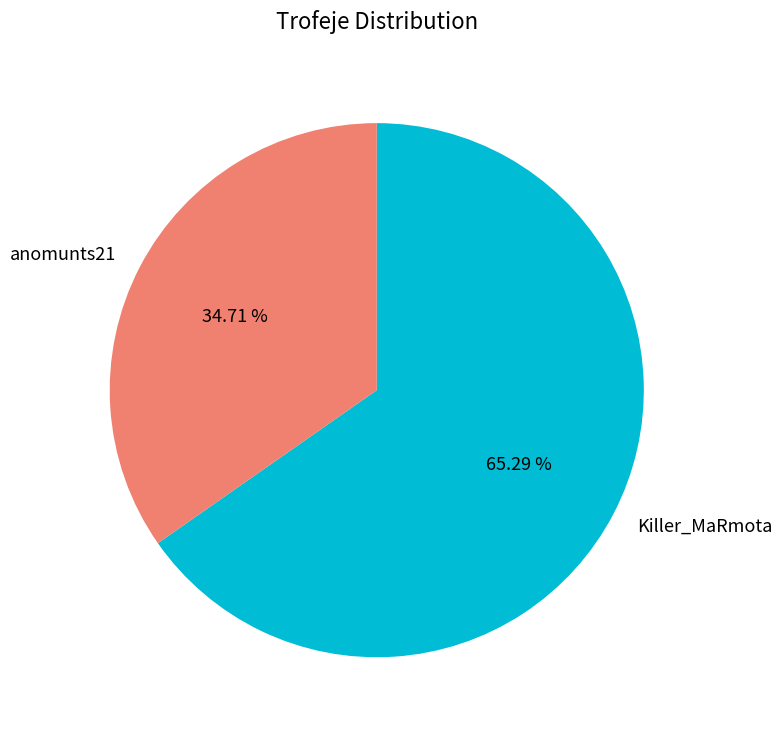

Approximately how many times larger is the value at anomunts21 compared to Killer_MaRmota?

0.5